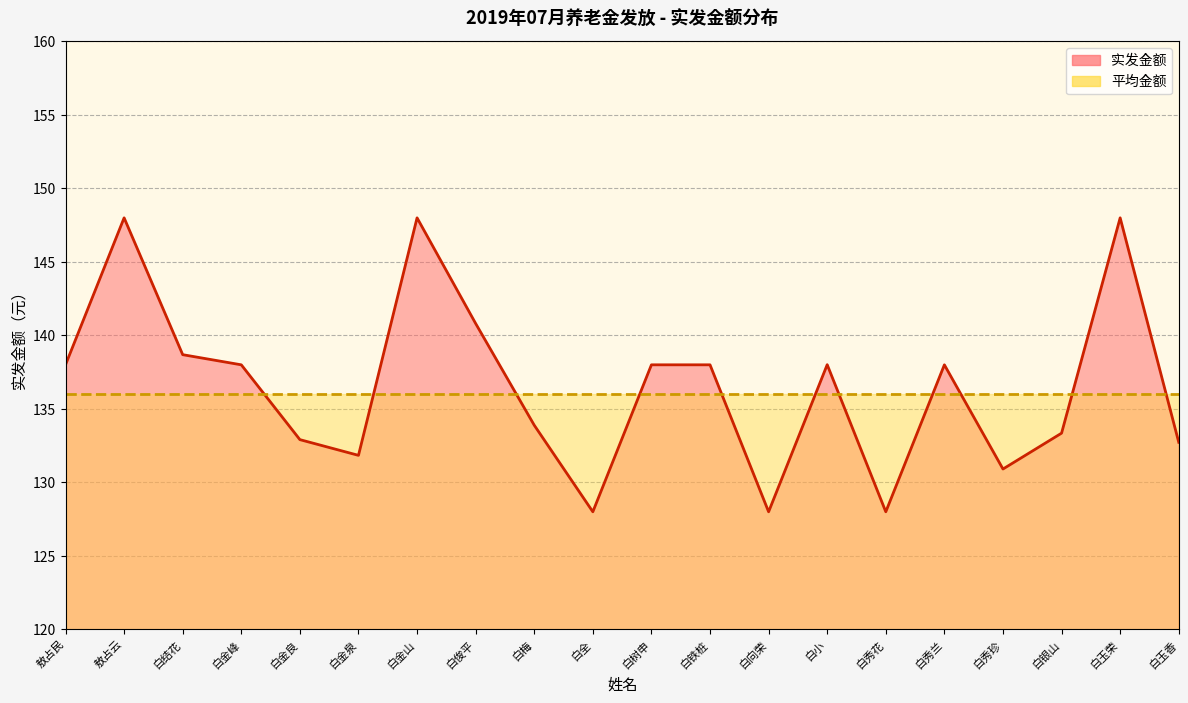

What is the difference between the 实发金额_line values at 白向荣 and 白结花?

10.7